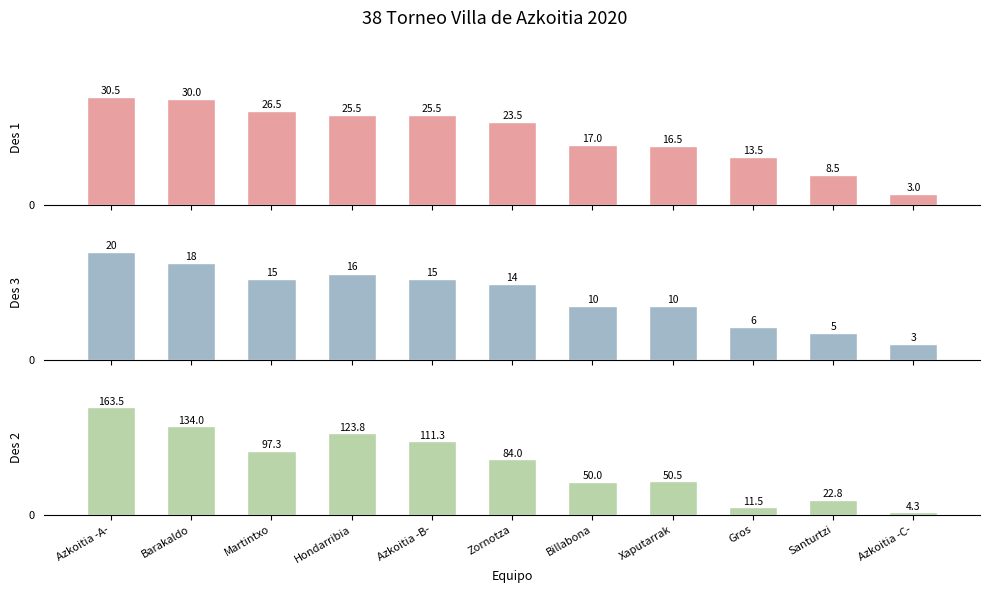

What is the difference between the Des 3 values at Azkoitia -A- and Azkoitia -C-?

17.0